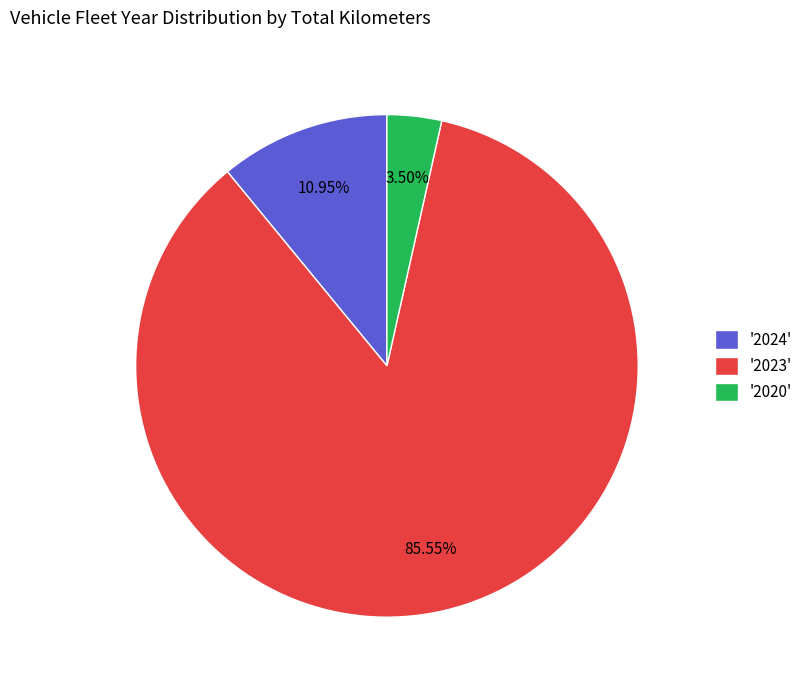

To the nearest percent, what is the difference between the largest and smallest slice percentages?

82%